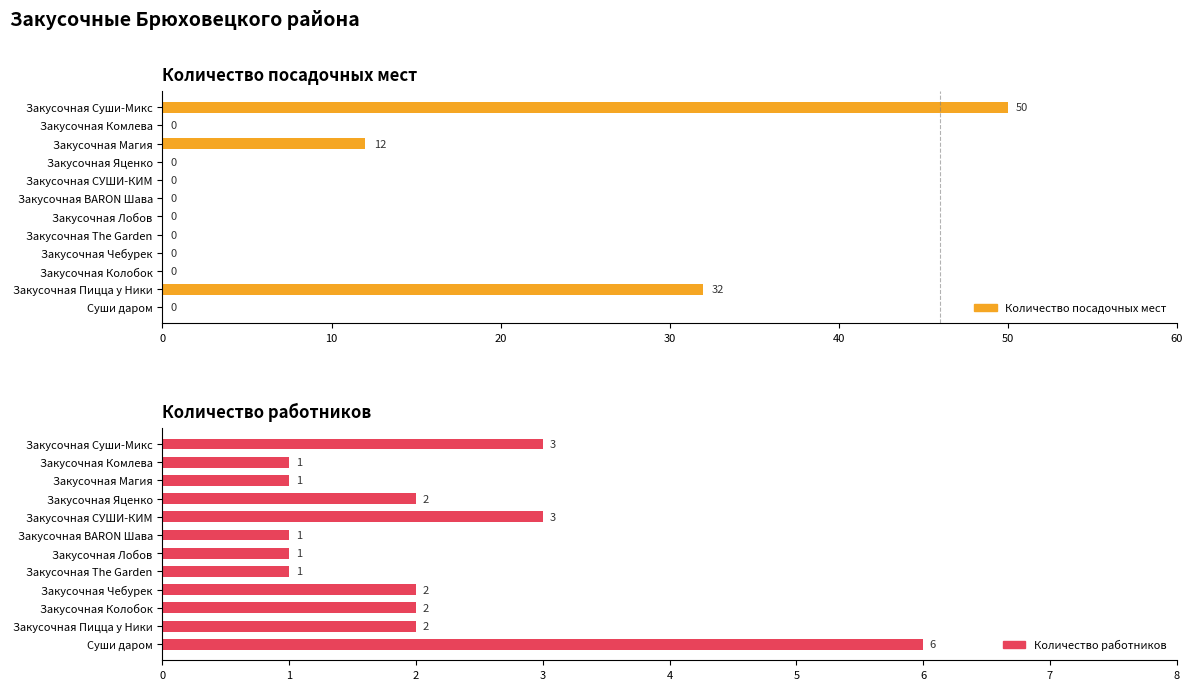

Is the value of Количество посадочных мест at Закусочная Суши-Микс greater than the value of Количество работников at Закусочная Комлева?

Yes